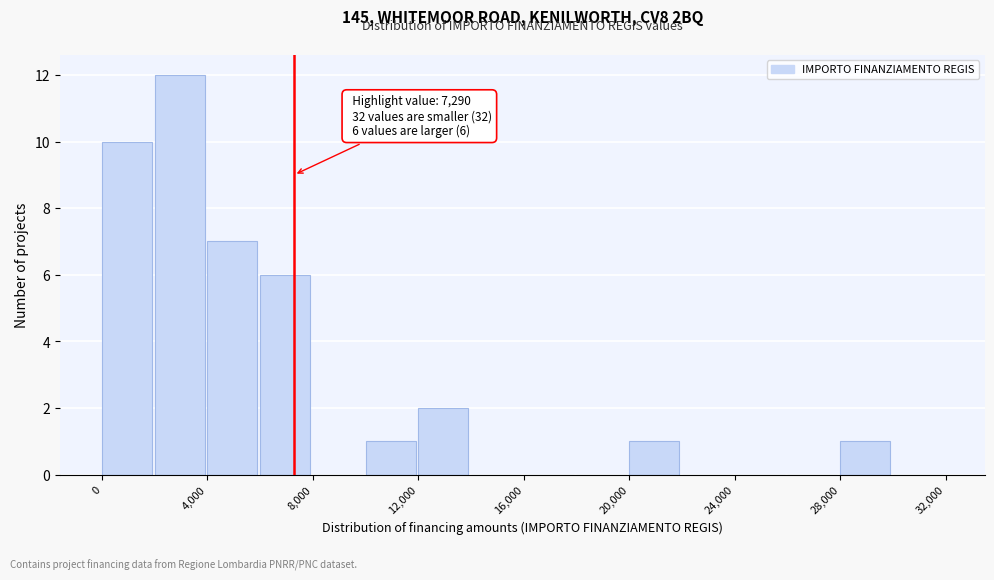

Which range on the x-axis has the tallest bar?

2000 to 4000